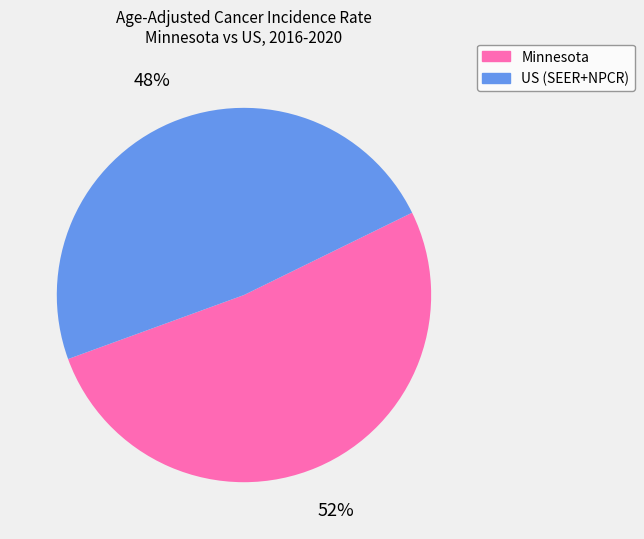

Between Minnesota and US (SEER+NPCR), which is larger?

Minnesota